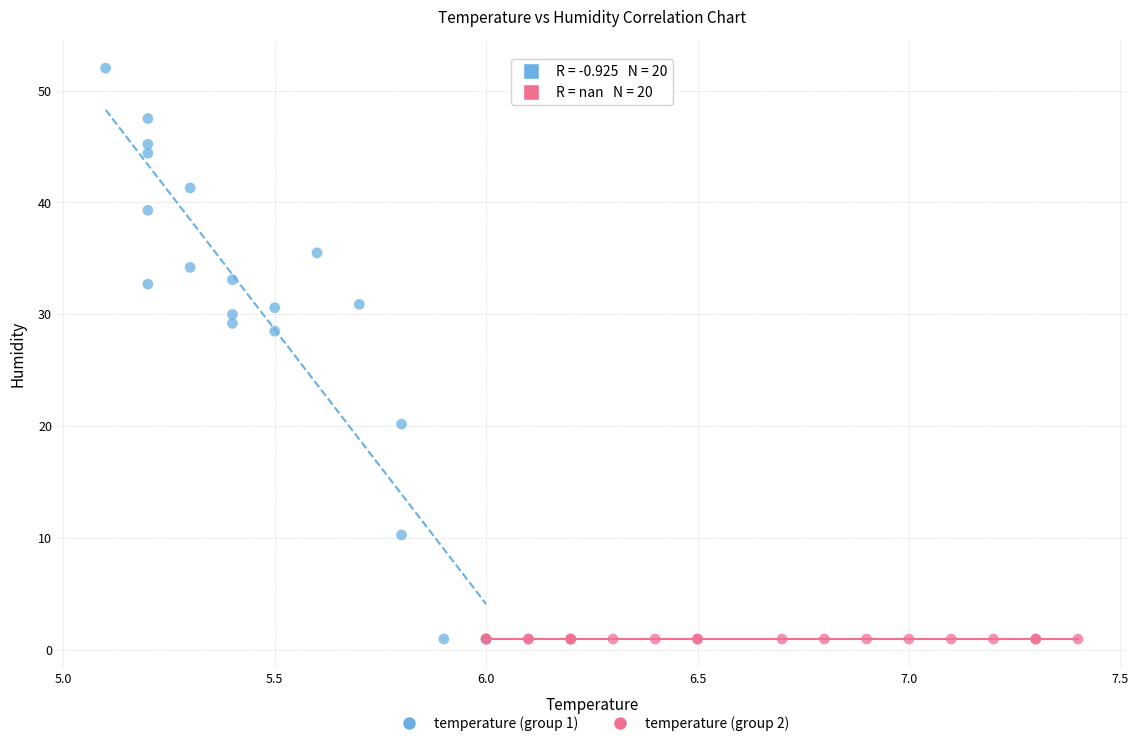

Which series contains the highest Y value?

temperature (group 1)